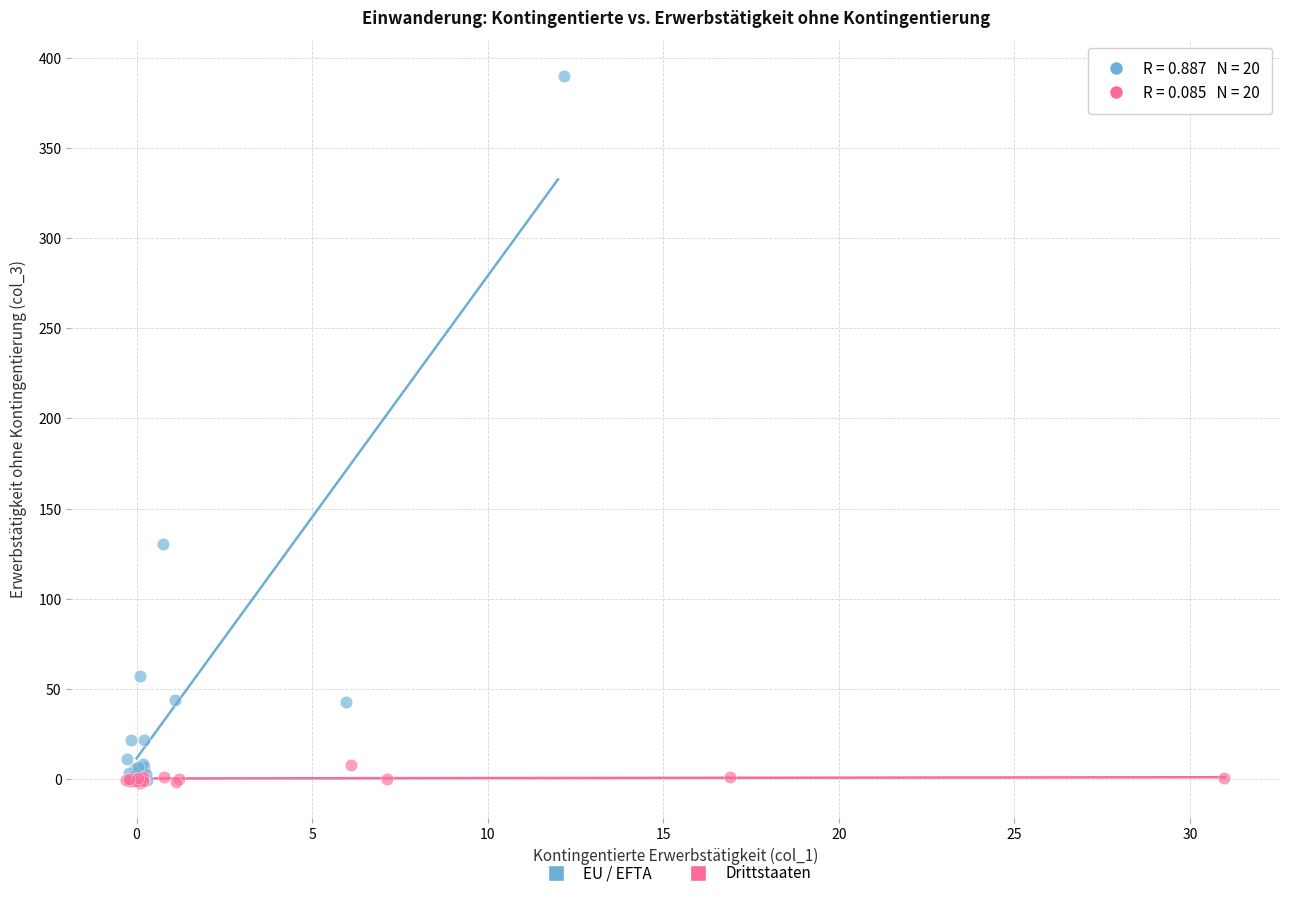

Which series contains the highest Y value?

EU / EFTA